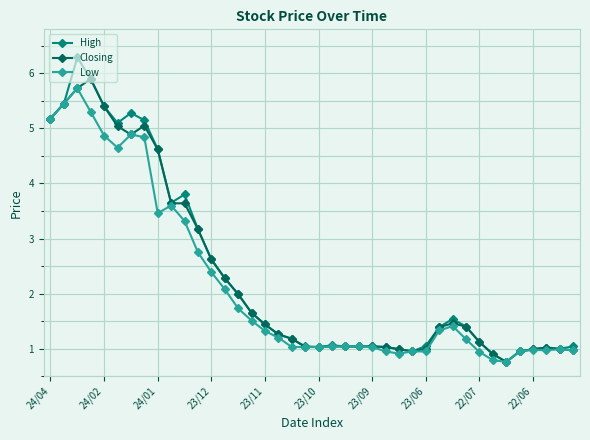

What is the maximum value shown in the chart?

6.3